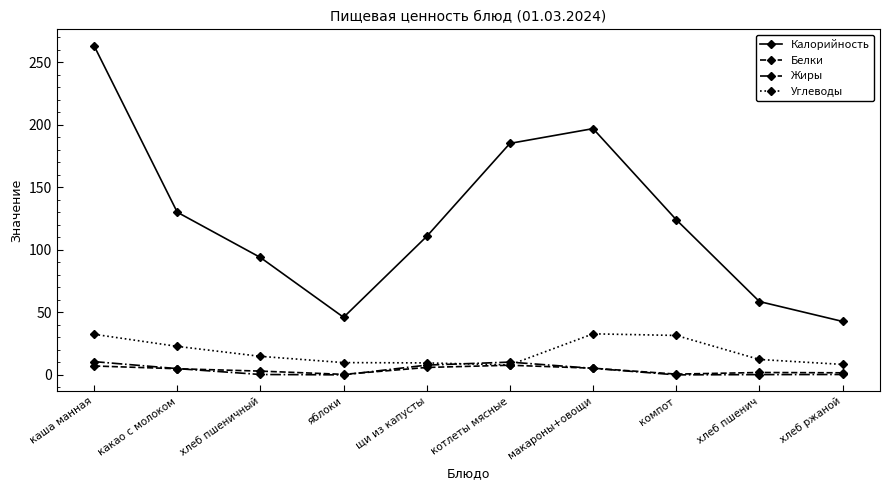

Is it true that Белки equals 7.7 at котлеты мясные?

True